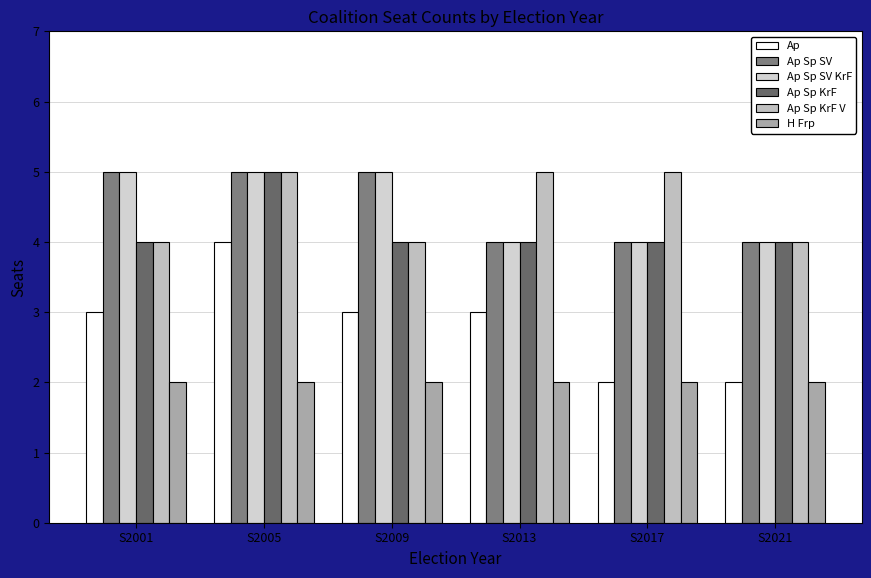

Which series has the largest total across all categories?

Ap Sp SV